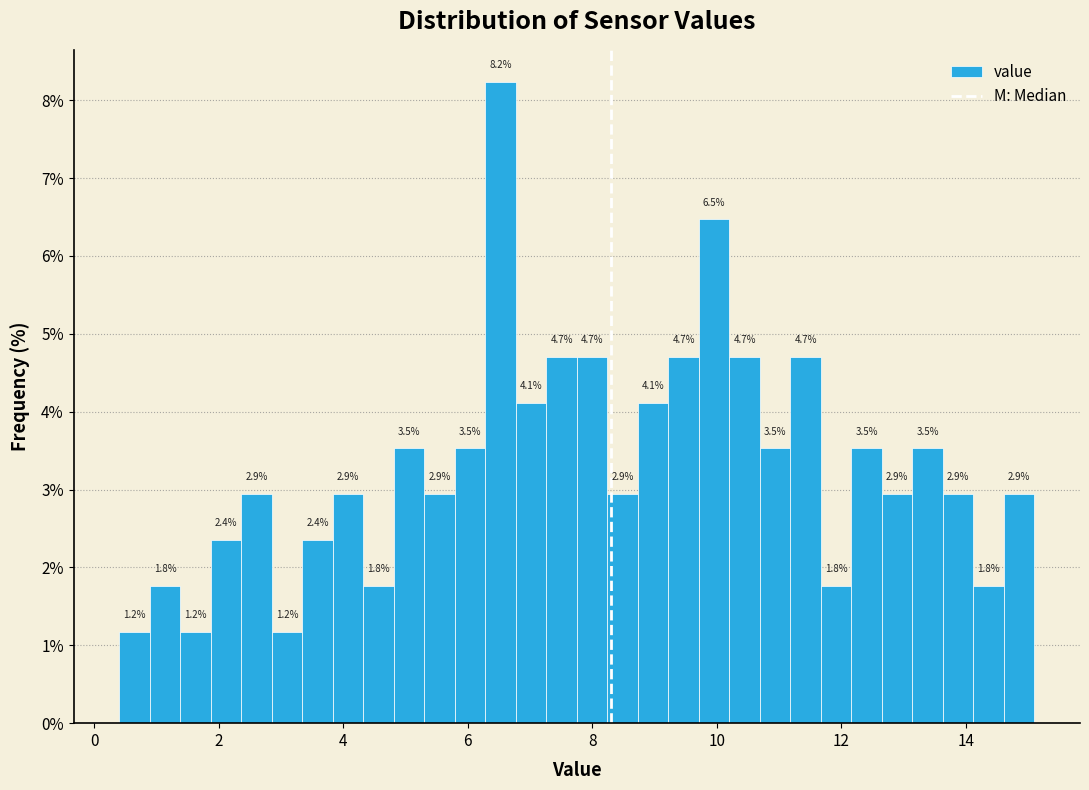

Around what value on the x-axis is the tallest bar? Give the approximate position of its centre, as read against the axis.

6.6